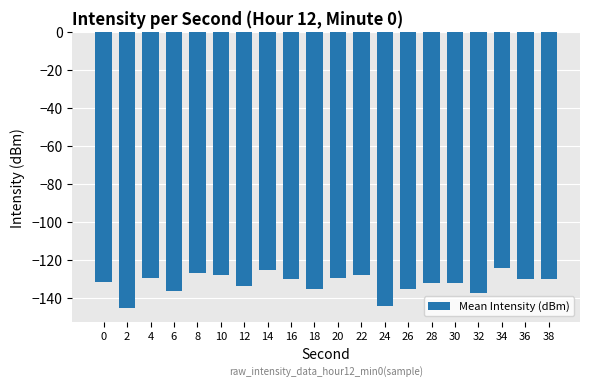

What is the minimum value shown in the chart?

-145.4